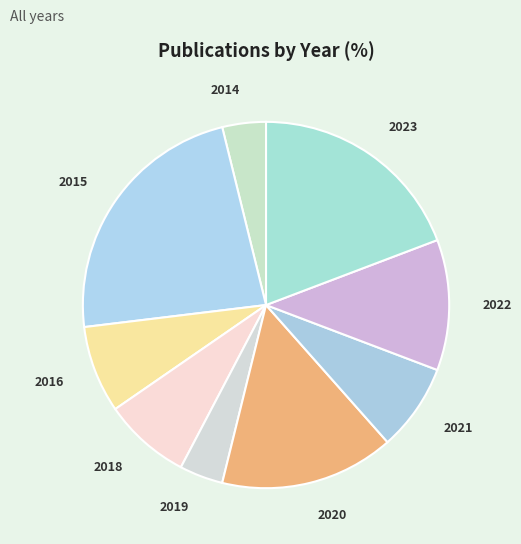

How many segments does this pie chart have?

9